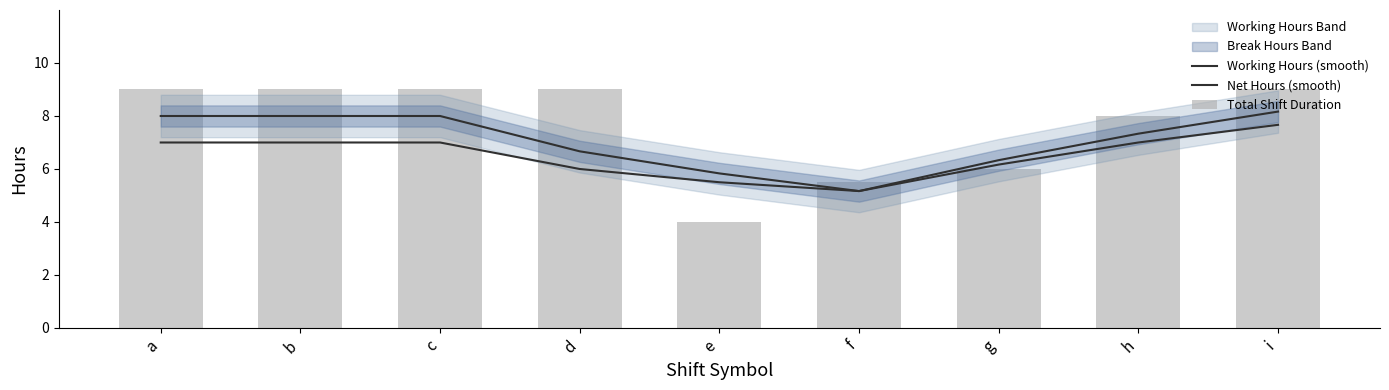

Is it true that Working Hours (smooth) equals 5.2 at f?

True